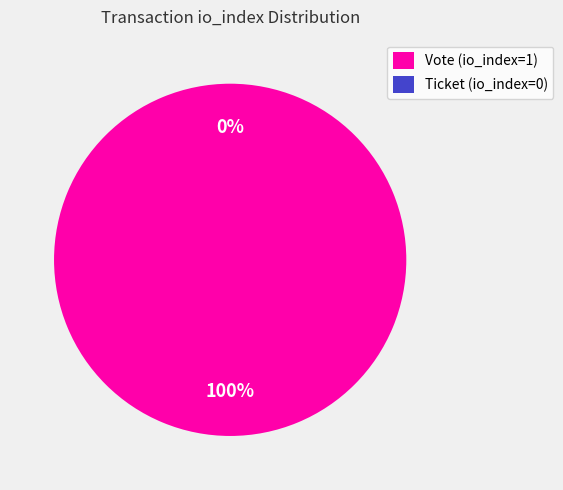

What is the change in value from Vote (io_index=1) to Ticket (io_index=0)?

-1